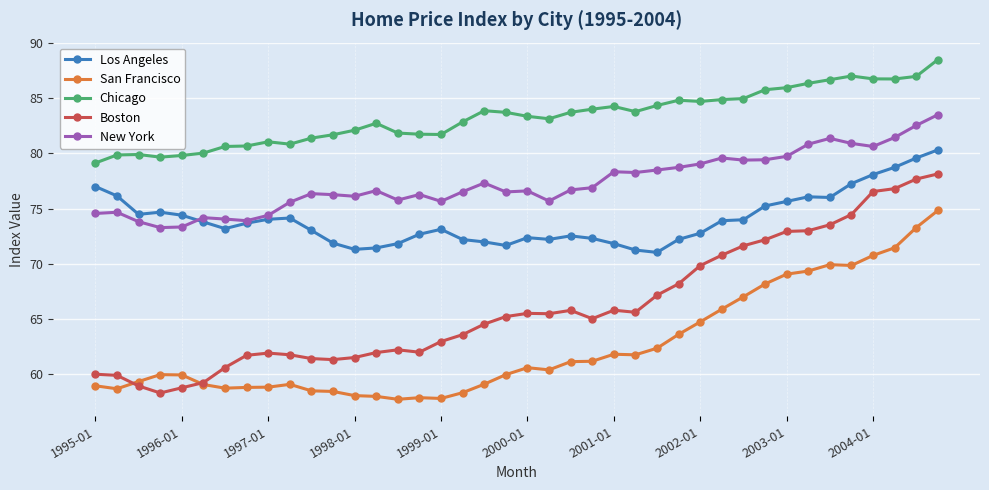

Rank the series by their maximum value, from lowest to highest.

San Francisco, Boston, Los Angeles, New York, Chicago